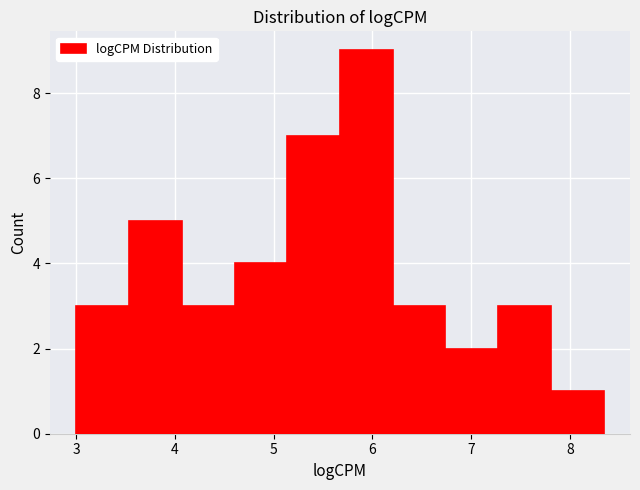

Reading left to right, transcribe this chart: for each bar, give the range it covers on the x-axis and its height. Neither the bar edges nor the heights are printed on the chart, so give them approximately, as read against the axes.

3.0 to 3.5: 3
3.5 to 4.1: 5
4.1 to 4.6: 3
4.6 to 5.1: 4
5.1 to 5.7: 7
5.7 to 6.2: 9
6.2 to 6.7: 3
6.7 to 7.3: 2
7.3 to 7.8: 3
7.8 to 8.3: 1